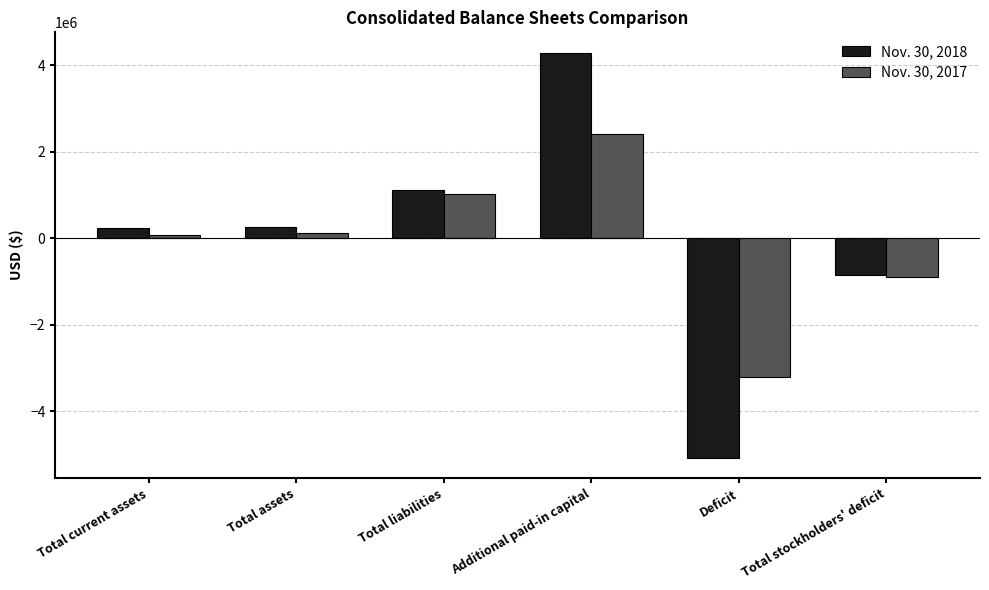

Which category has the lowest value in the Nov. 30, 2018 series?

Deficit